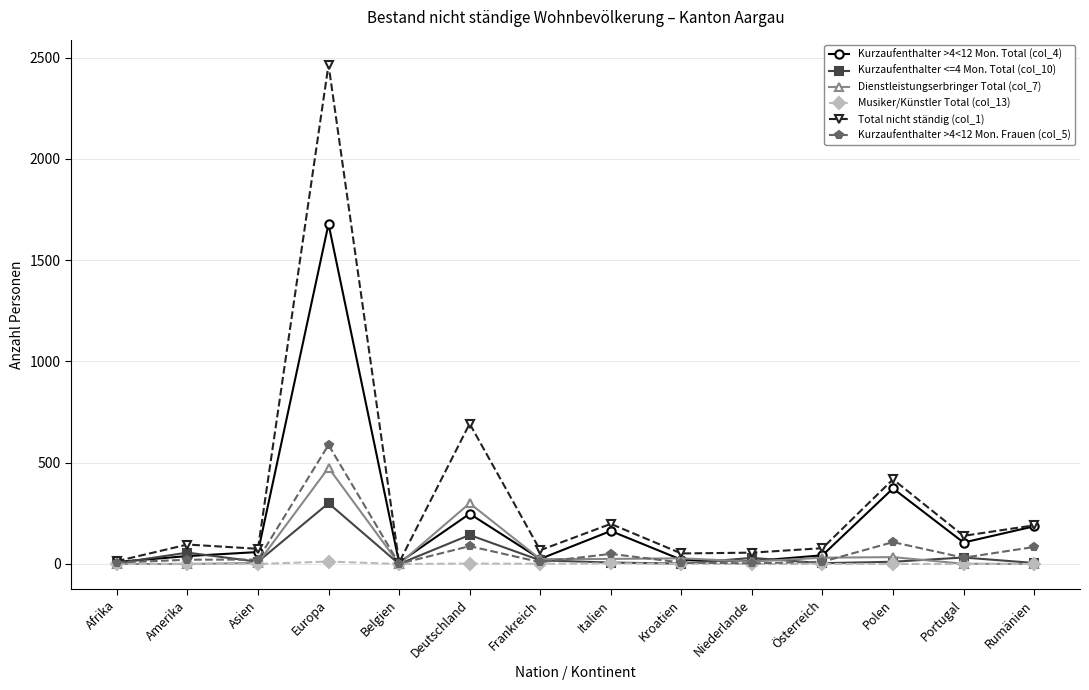

List the series in order of their peak value, lowest first.

Musiker/Künstler Total (col_13), Kurzaufenthalter <=4 Mon. Total (col_10), Dienstleistungserbringer Total (col_7), Kurzaufenthalter >4<12 Mon. Frauen (col_5), Kurzaufenthalter >4<12 Mon. Total (col_4), Total nicht ständig (col_1)